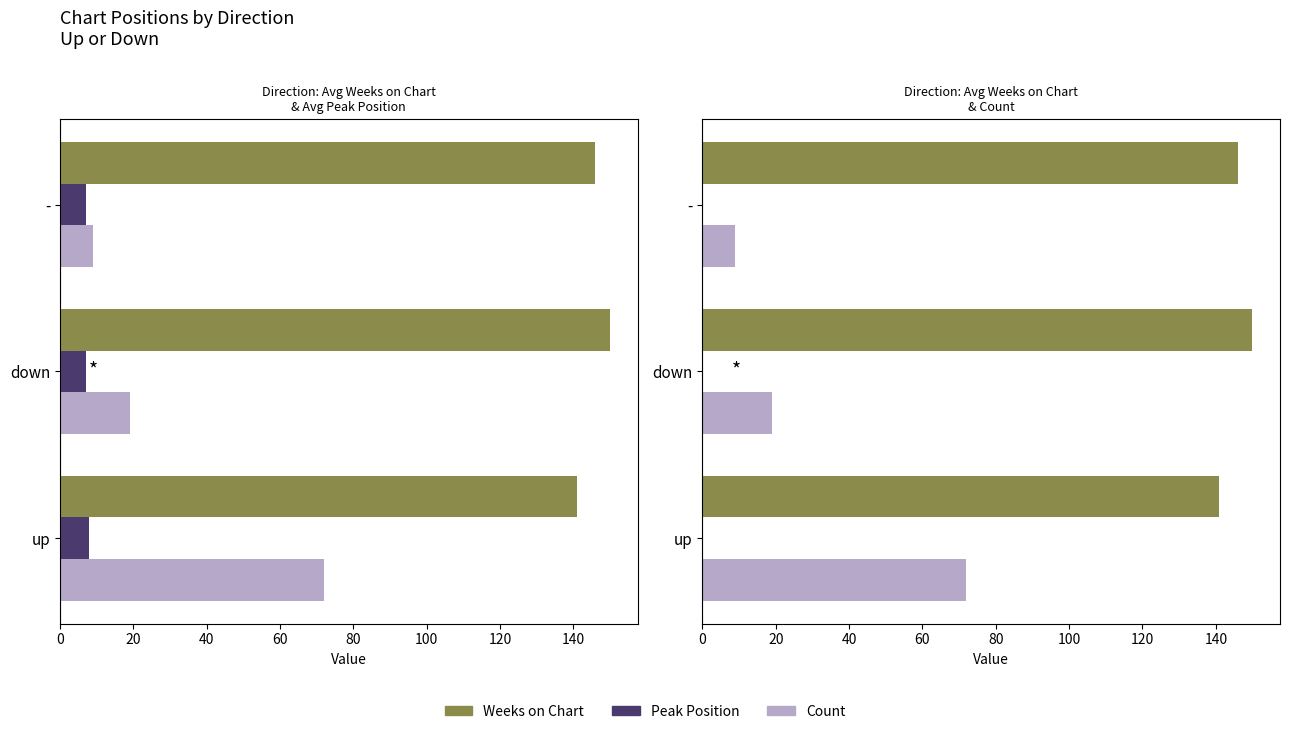

What are all the series names shown in the legend?

Weeks on Chart, Peak Position, Count